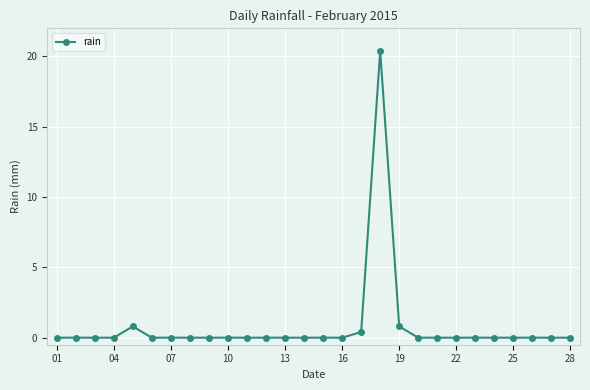

What is the average value?

0.8